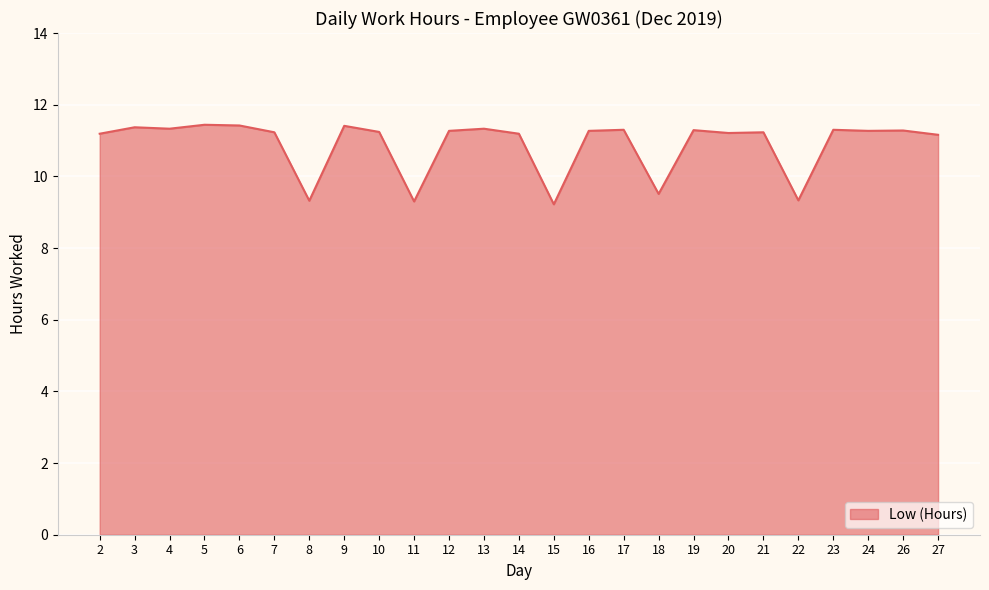

Does the chart have visible grid lines?

Yes